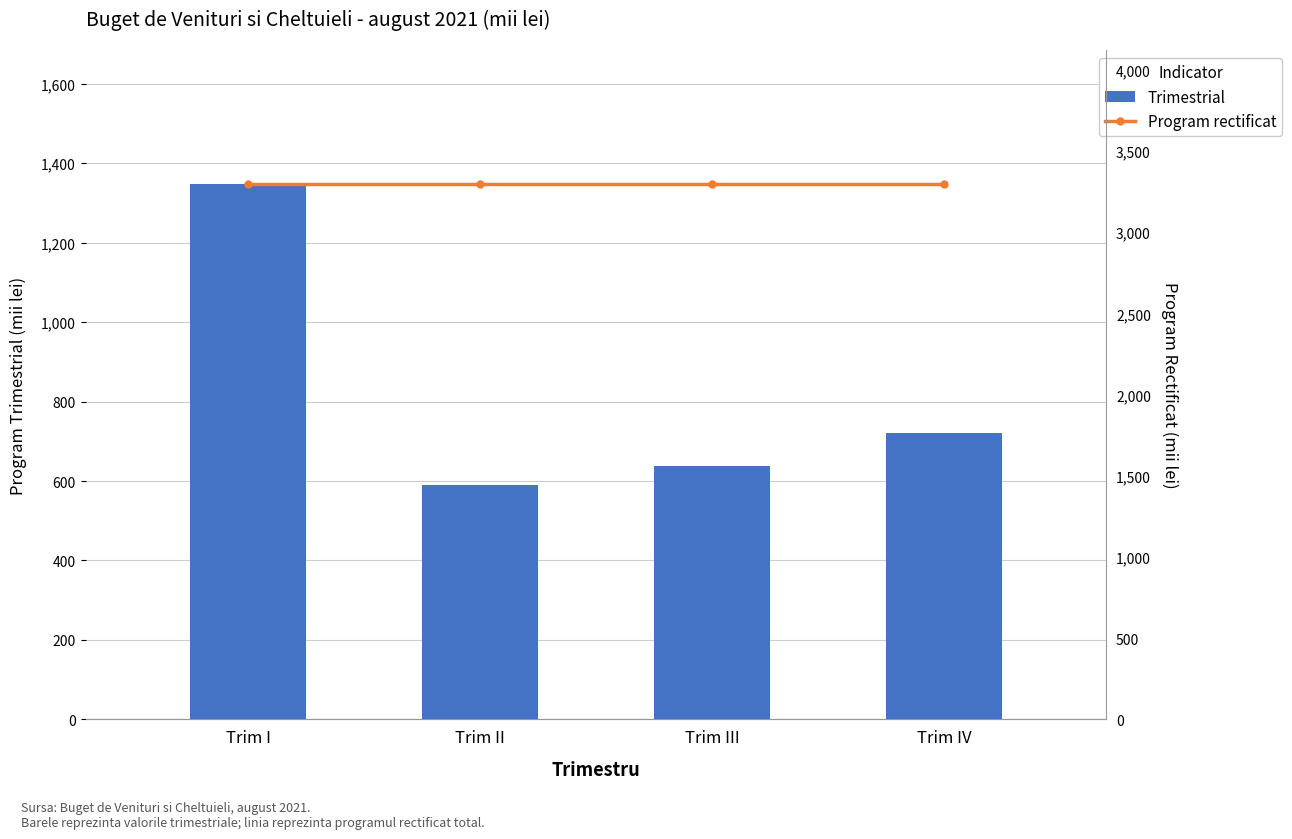

What is the total value across all series at Trim III?

3936.0